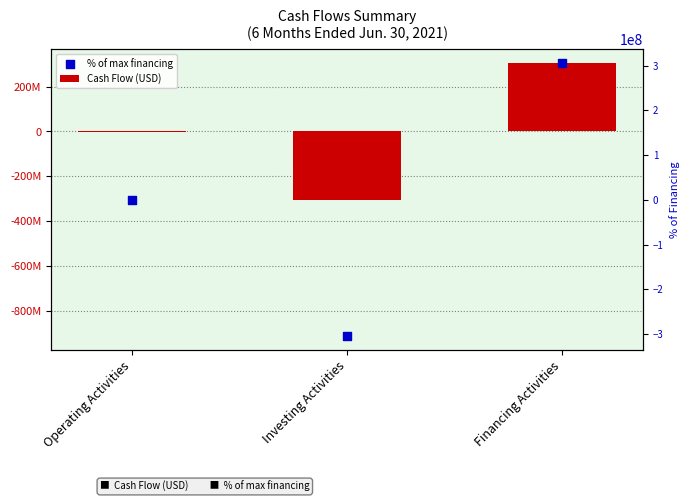

Is the value of Cash Flow (USD) at Operating Activities greater than the value of % of max financing at Financing Activities?

No